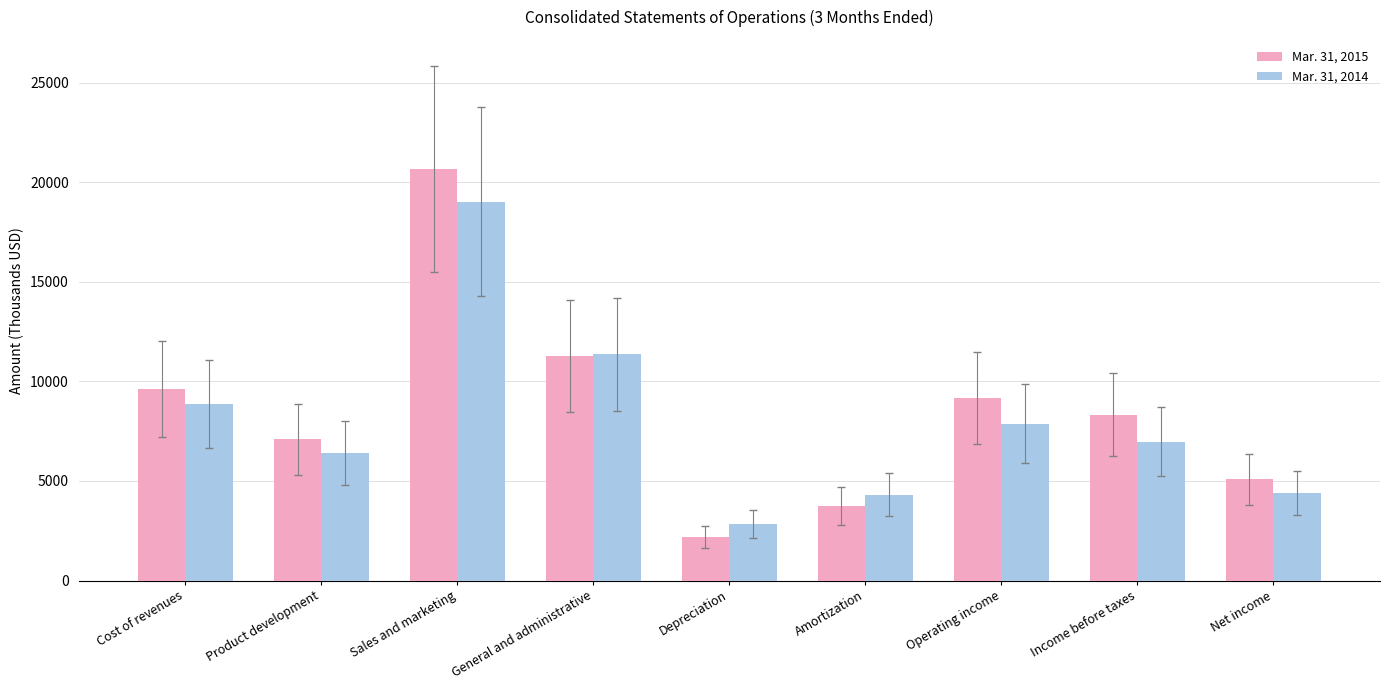

Which series has the largest total across all categories?

Mar. 31, 2015